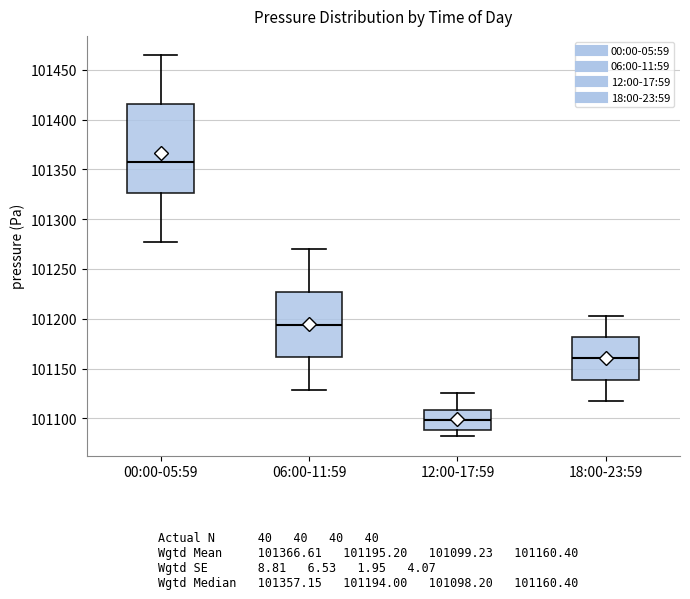

Reading left to right, read every box against the y-axis: the position of its median line, the range the box covers, and the ends of its whiskers. The values are not printed on the chart, so give them approximately, as read against the axis.

00:00-05:59: median 101355, box 101325 to 101415, whiskers 101275 to 101465
06:00-11:59: median 101195, box 101160 to 101225, whiskers 101130 to 101270
12:00-17:59: median 101100, box 101090 to 101110, whiskers 101080 to 101125
18:00-23:59: median 101160, box 101140 to 101180, whiskers 101120 to 101205